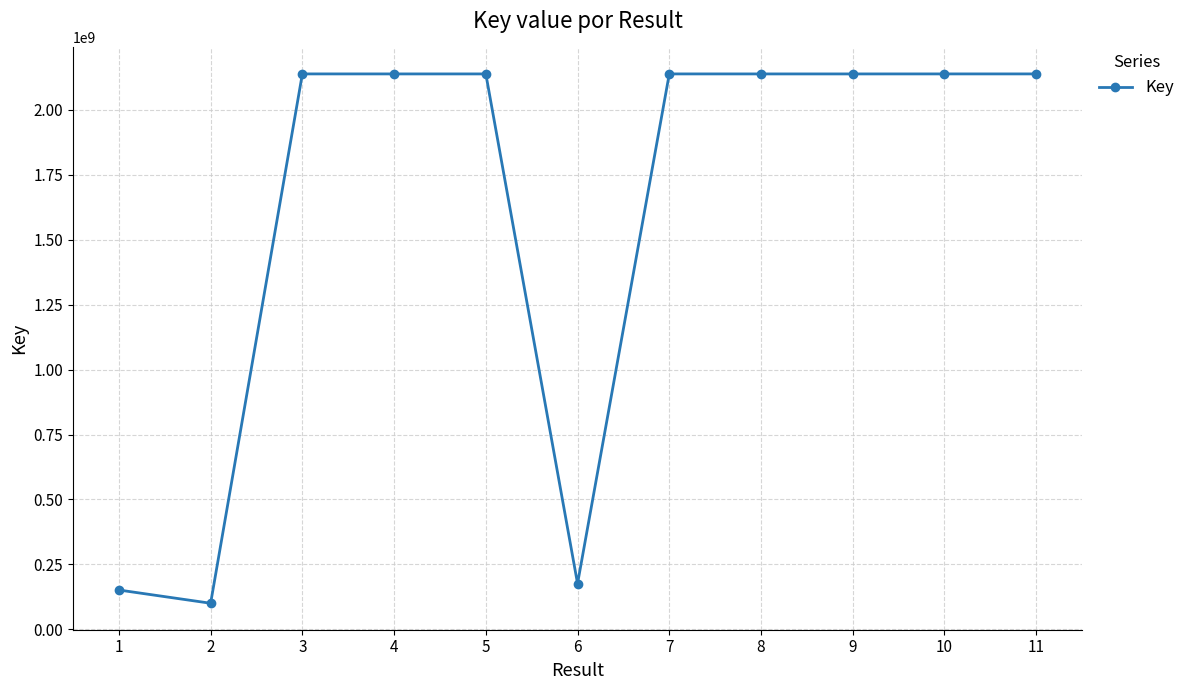

What is the ratio of the value at 5 to the value at 11?

1.0